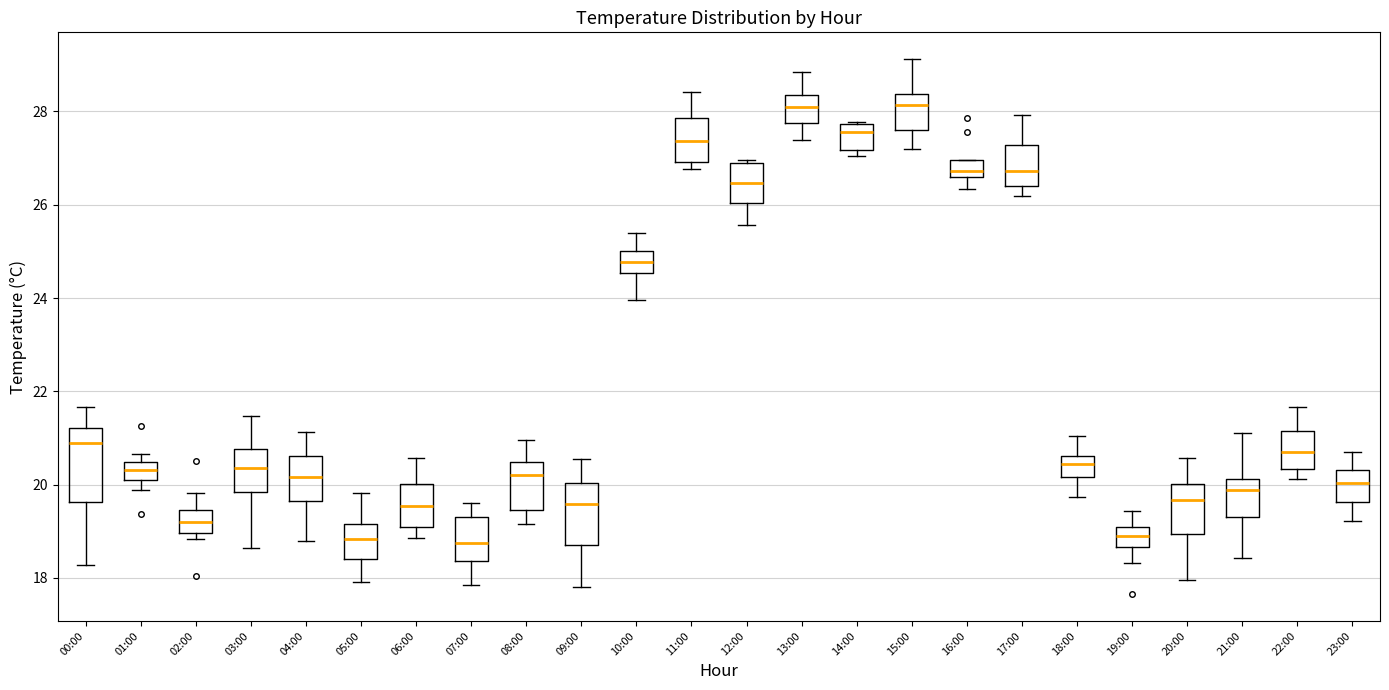

Where is the upper edge of the box for 04:00 on the y-axis? The values are not printed on the chart, so give them approximately, as read against the axis.

20.6